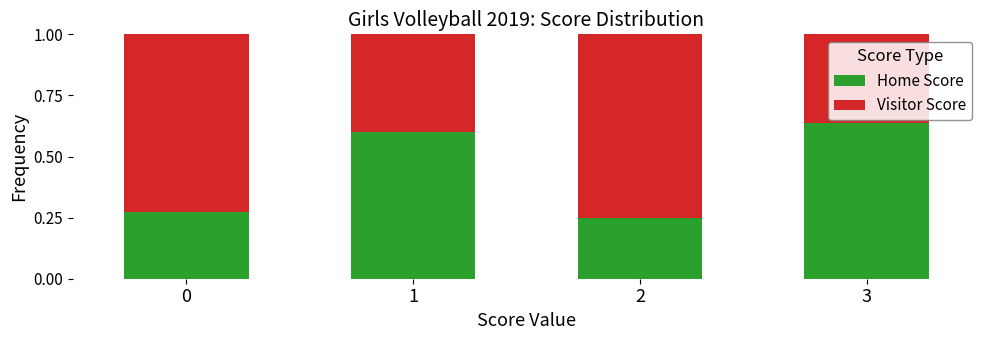

Are the bars grouped side by side (vs. stacked)?

No